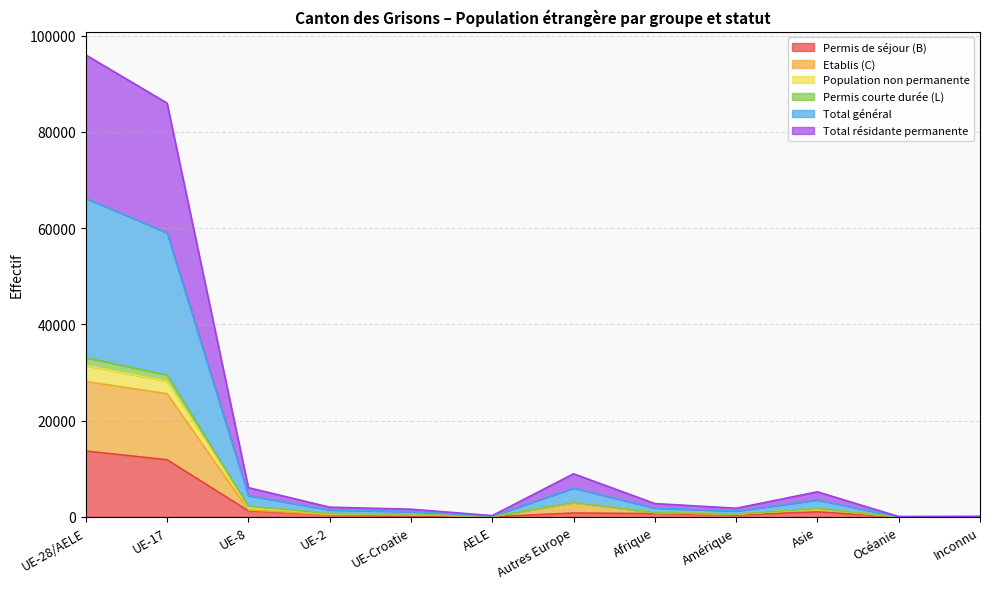

True or false: Permis courte durée (L) and Permis de séjour (B) cross at least once.

False